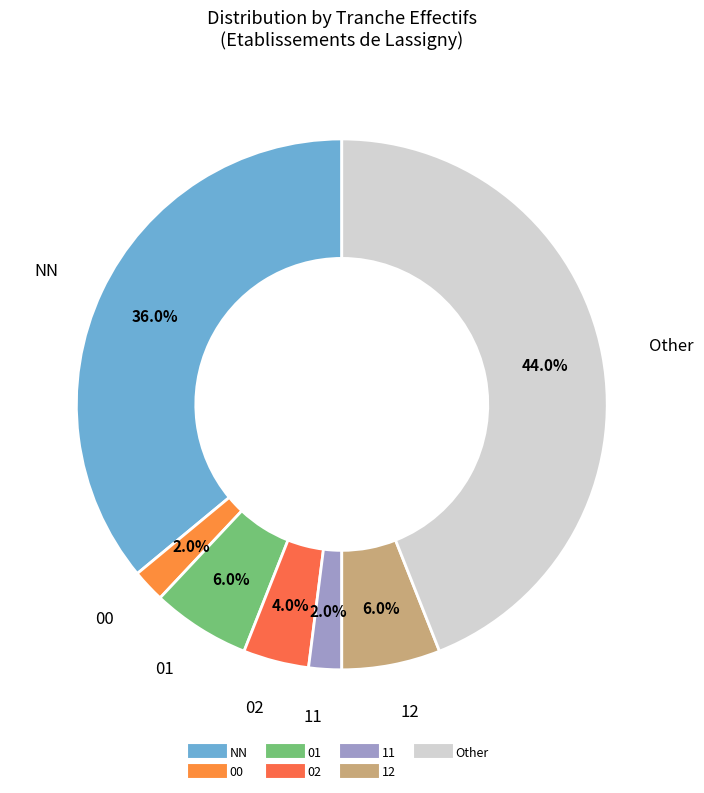

What percentage do 11 and 00 together represent?

4.0%